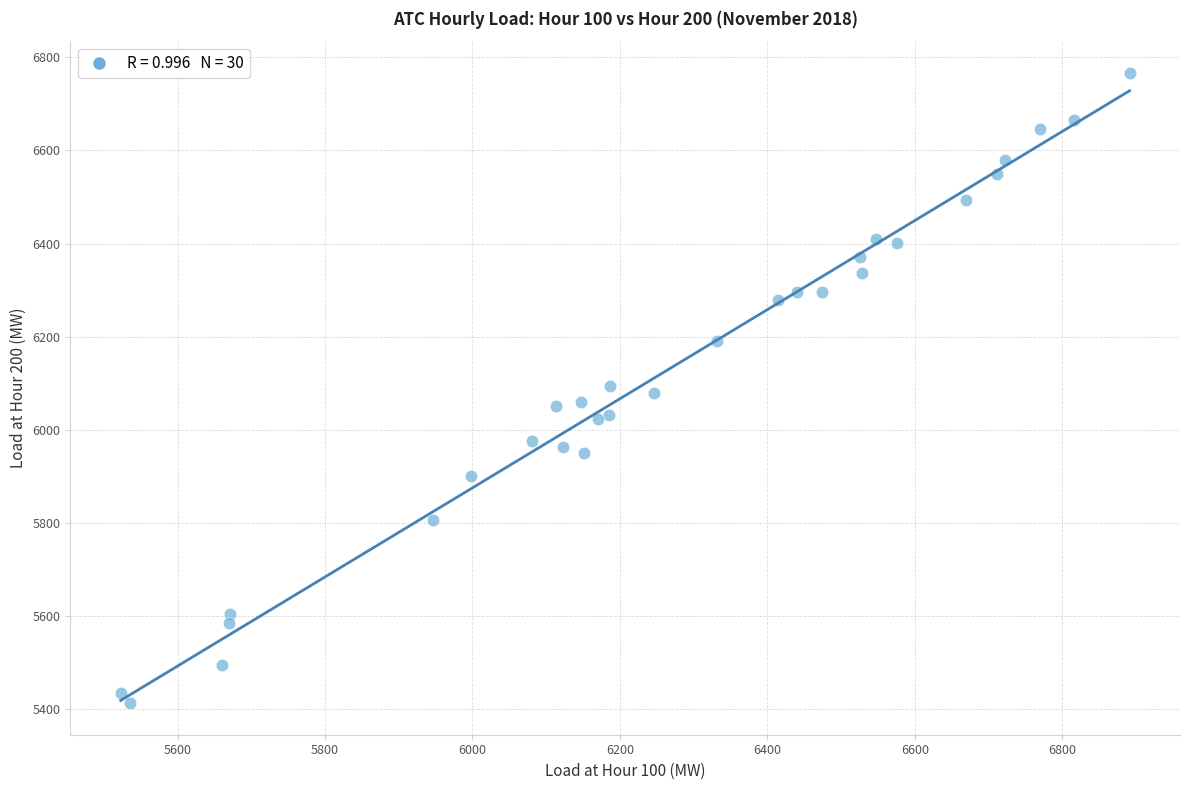

What is the range of X values (max minus min)?

1368.2